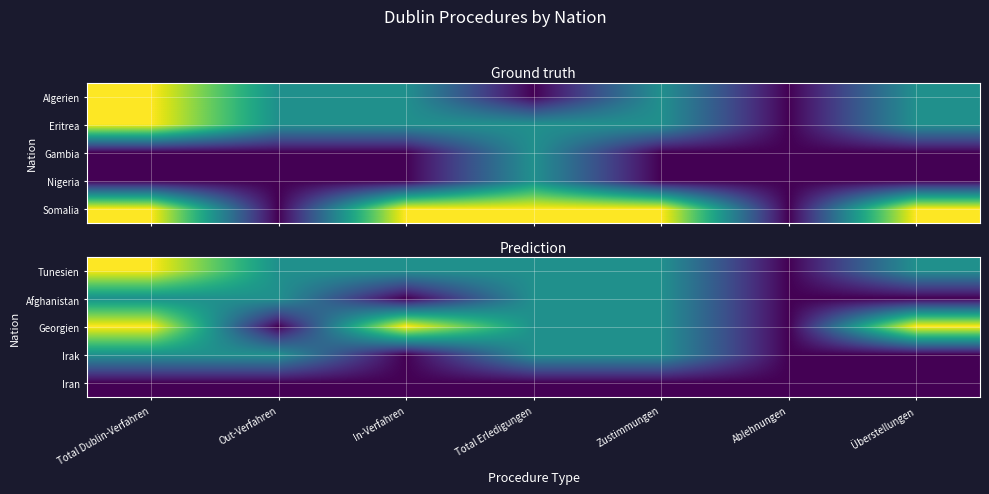

What is the difference between the maximum and minimum values in the Tunesien series?

2